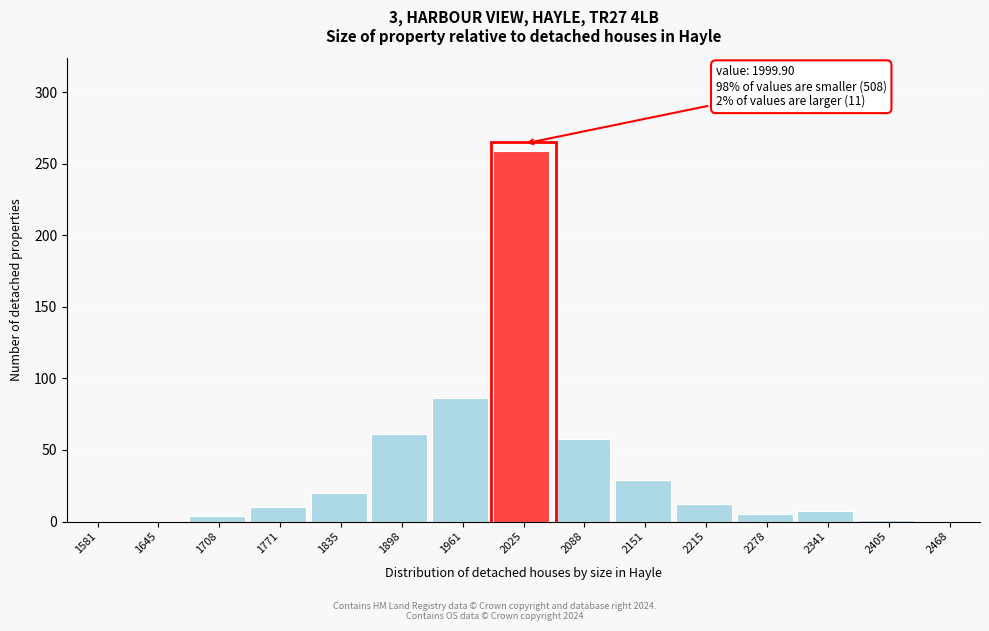

Over which range of the x-axis is the bar tallest?

1990 to 2060